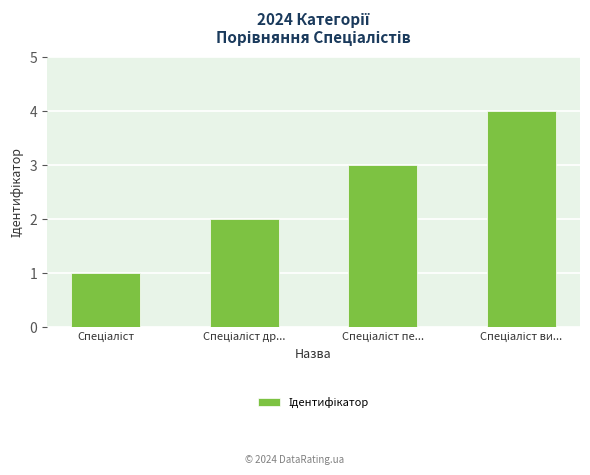

What is the difference between the second highest and minimum values?

2